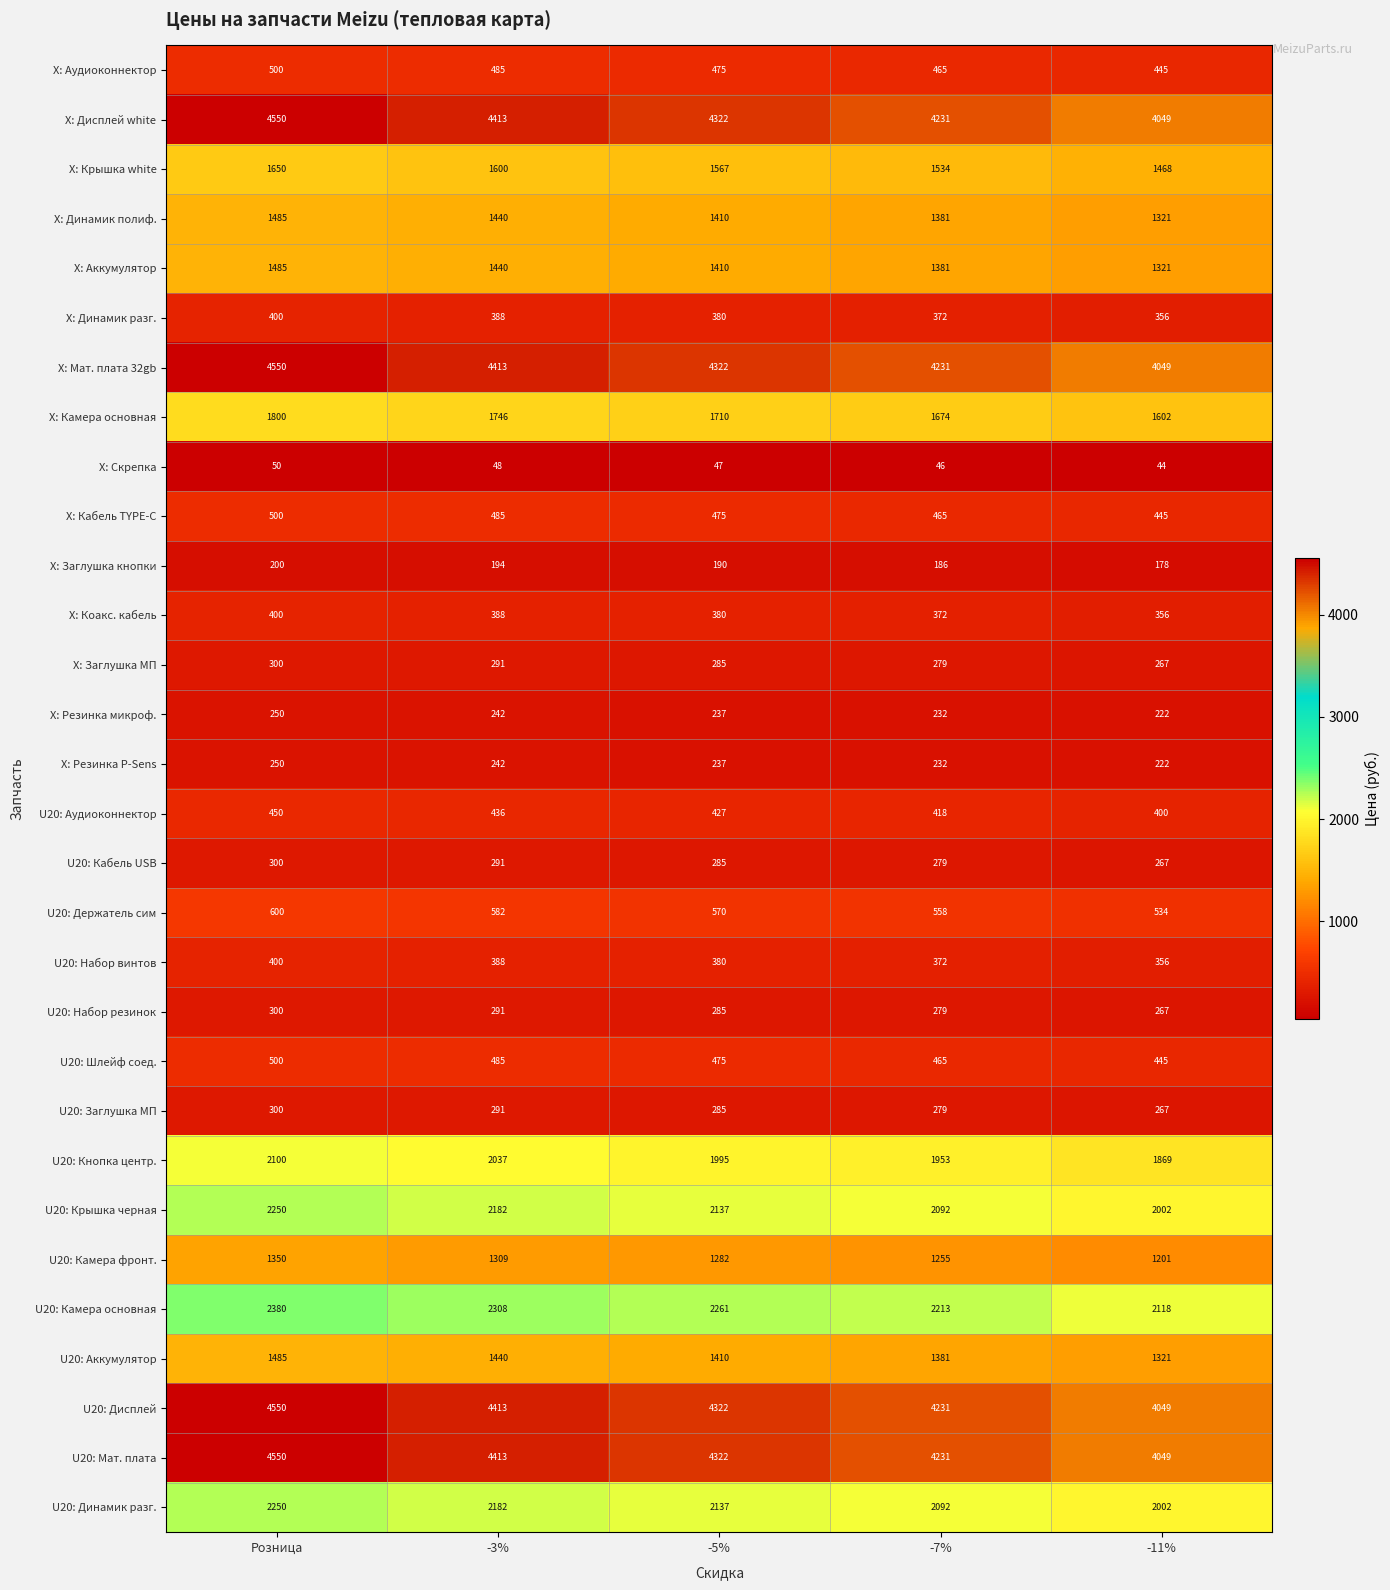

What is the difference between the highest and lowest values at -3%?

4365